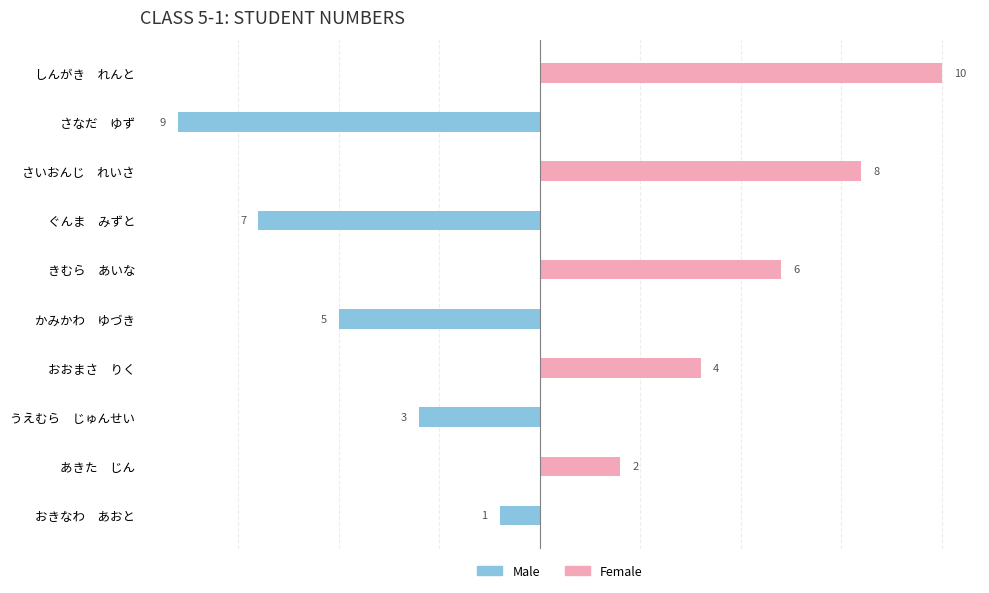

The Female series shows 2 at あきた じん. True or false?

True